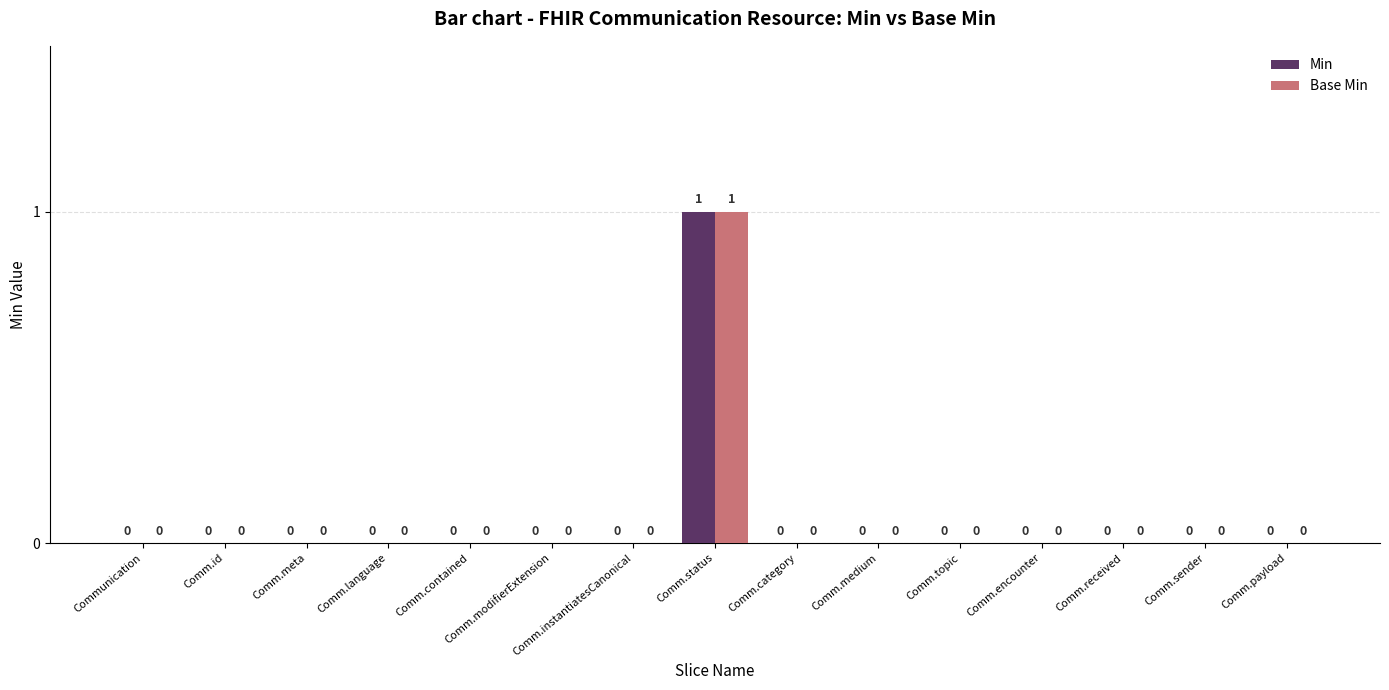

The Base Min series shows 0 at Comm.topic. True or false?

True